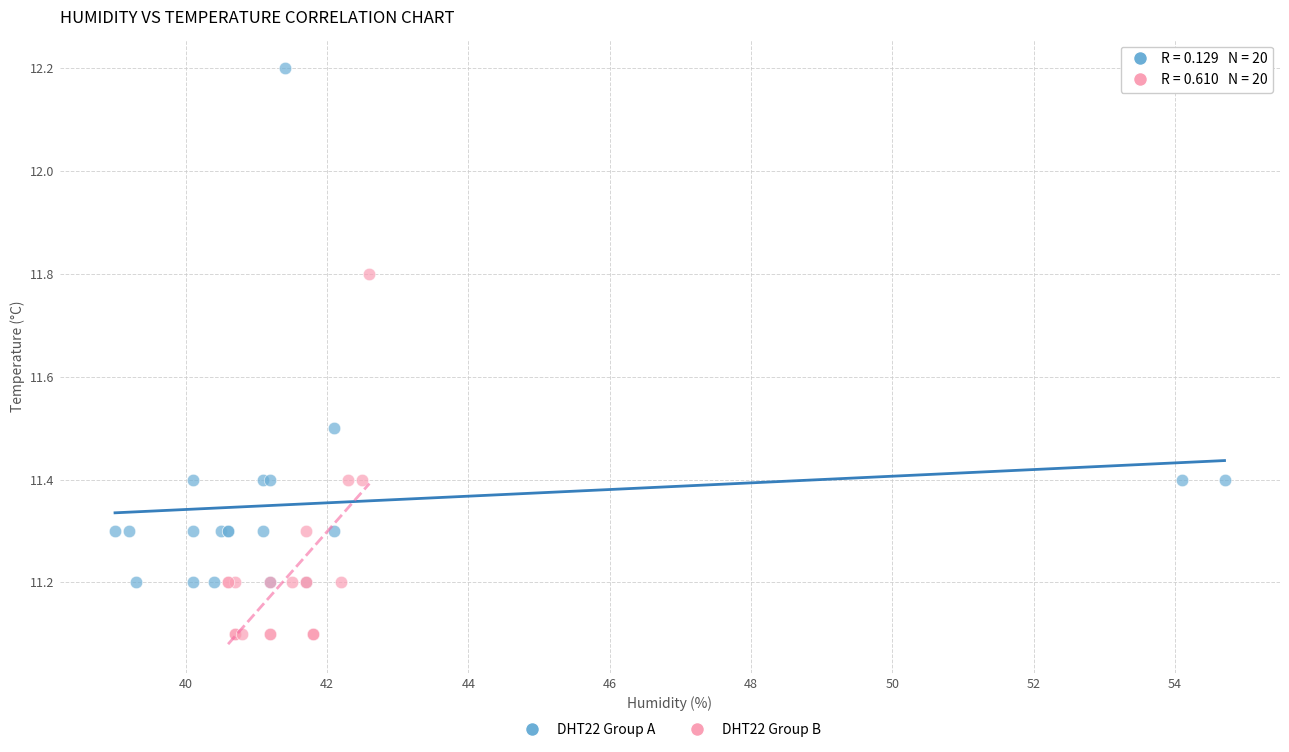

Which series has the widest spread of Y values?

DHT22 Group A